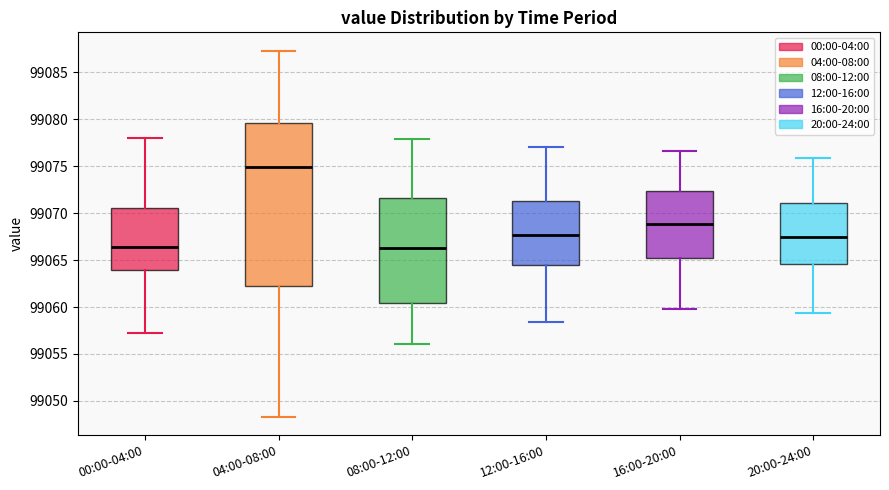

Where does the lower whisker of the box for 20:00-24:00 end on the y-axis? The values are not printed on the chart, so give them approximately, as read against the axis.

99059.5